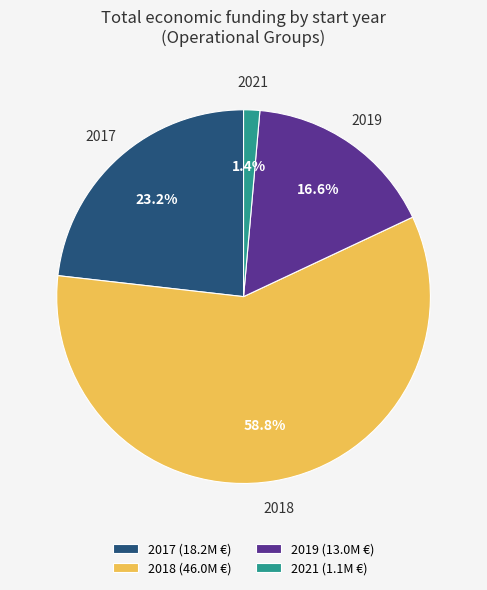

Count the number of slices in the pie.

4